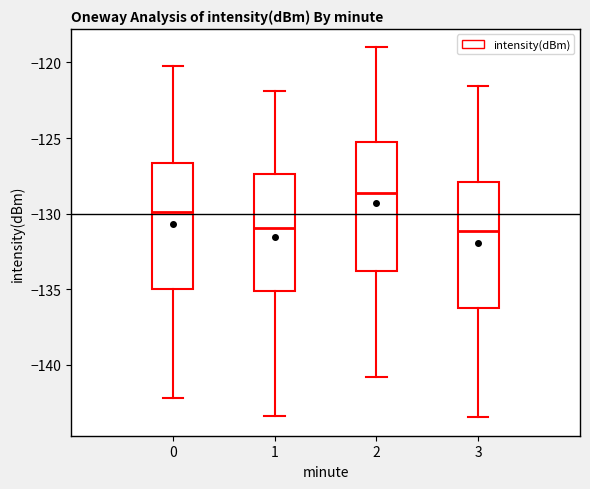

Where is the upper edge of the box at x = 1 on the y-axis? The values are not printed on the chart, so give them approximately, as read against the axis.

-127.5